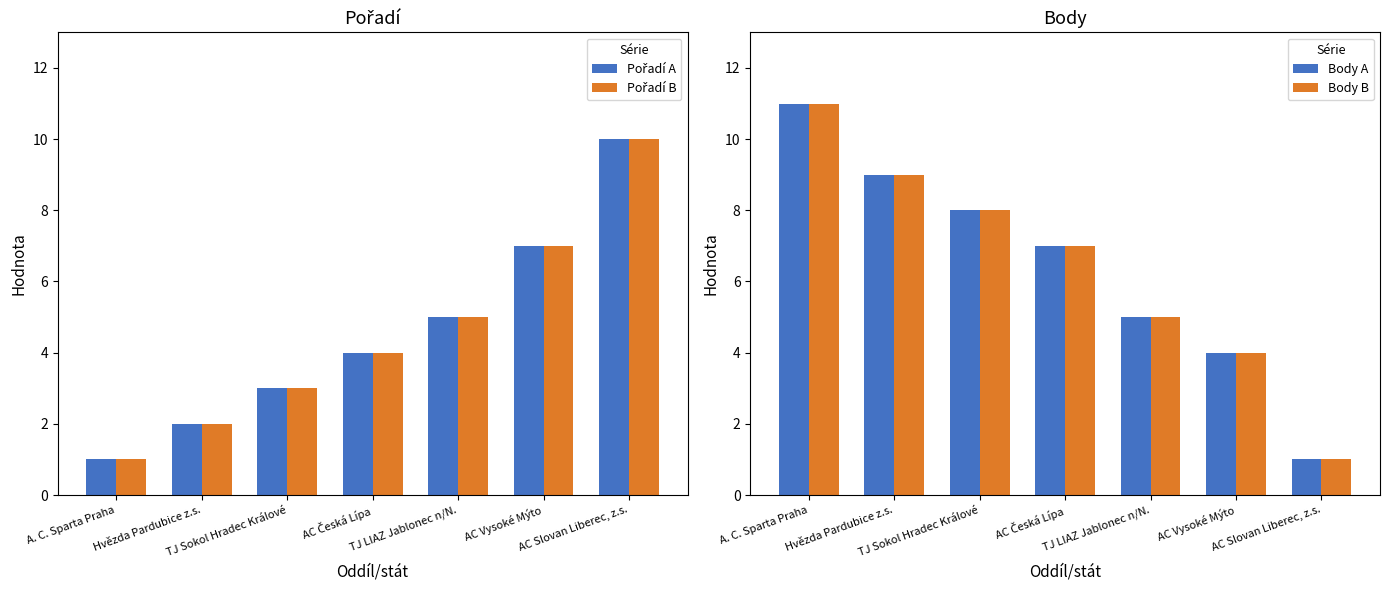

How many Body B values are between 4 and 9?

5